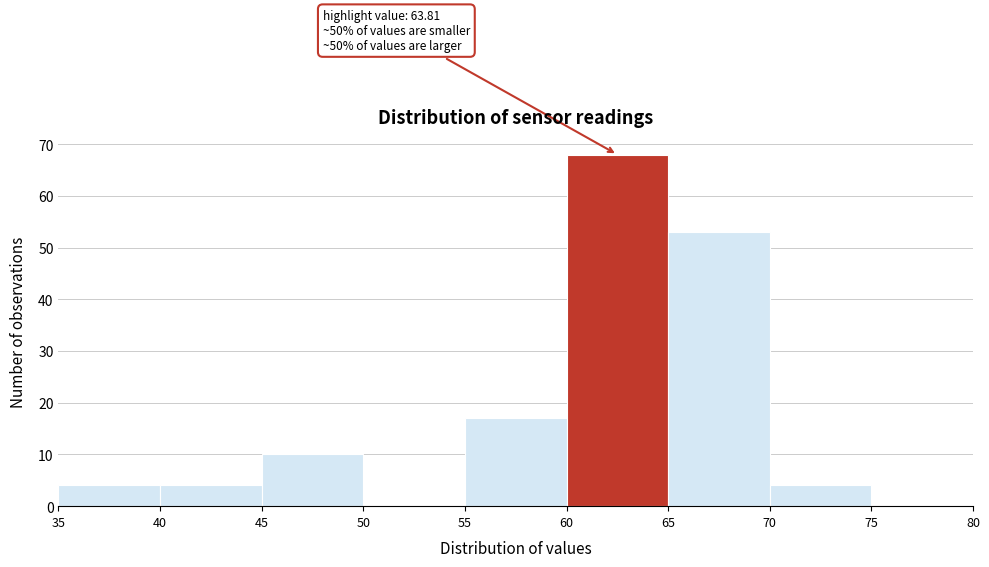

Which range on the x-axis has the tallest bar?

60 to 65